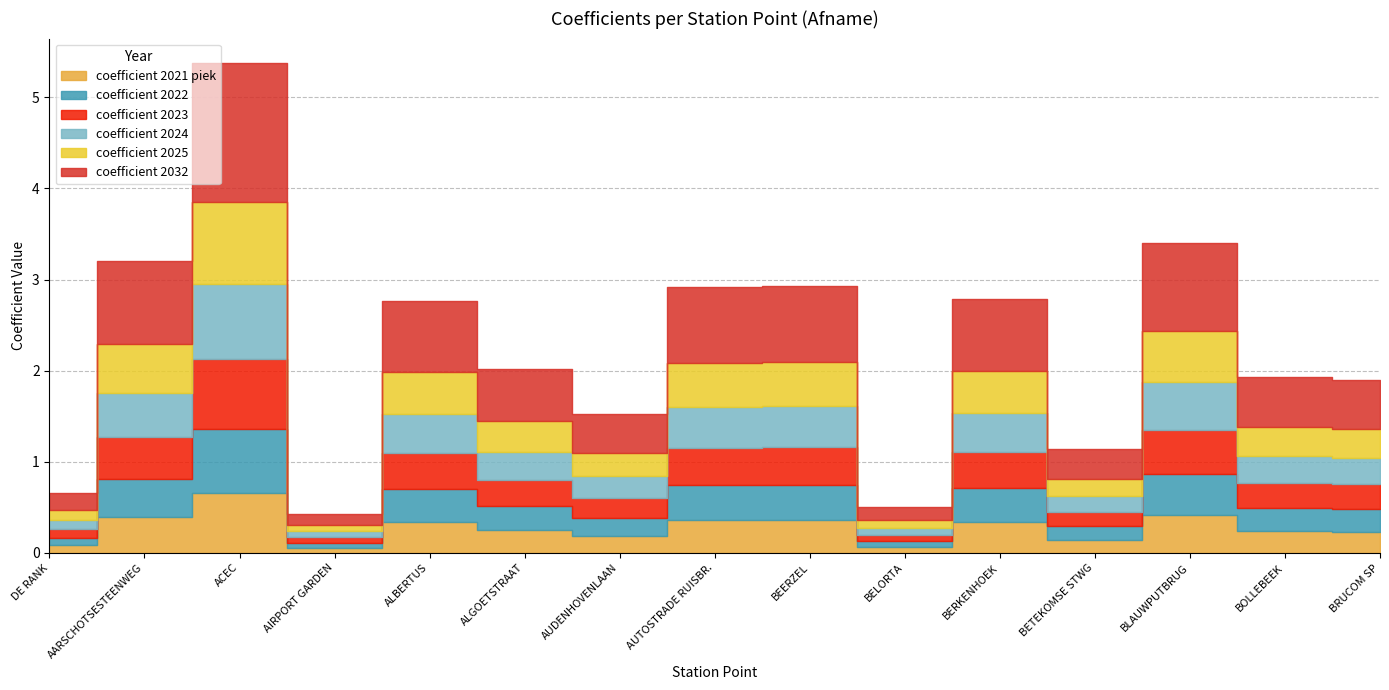

True or false: coefficient 2025 and coefficient 2021 piek cross at least once.

False